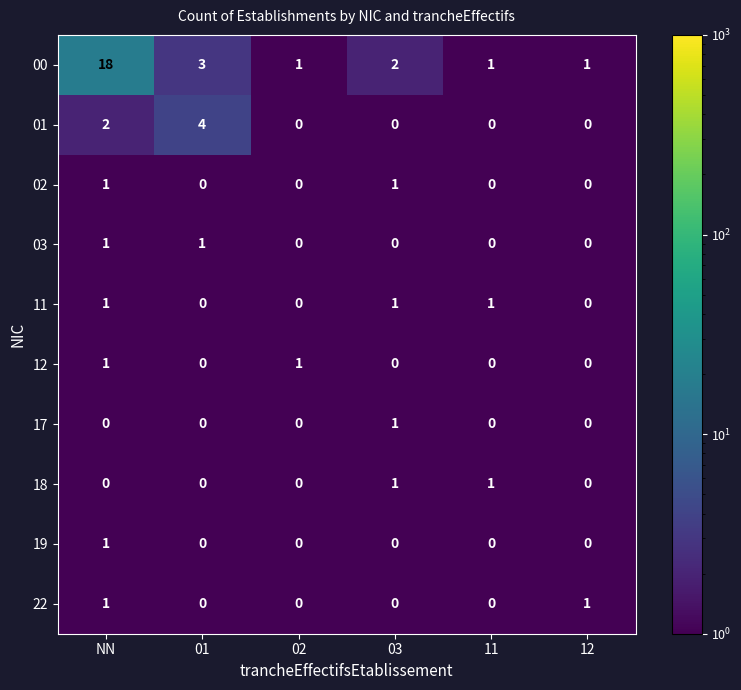

Count the 11 values in the range 0 to 1.

6